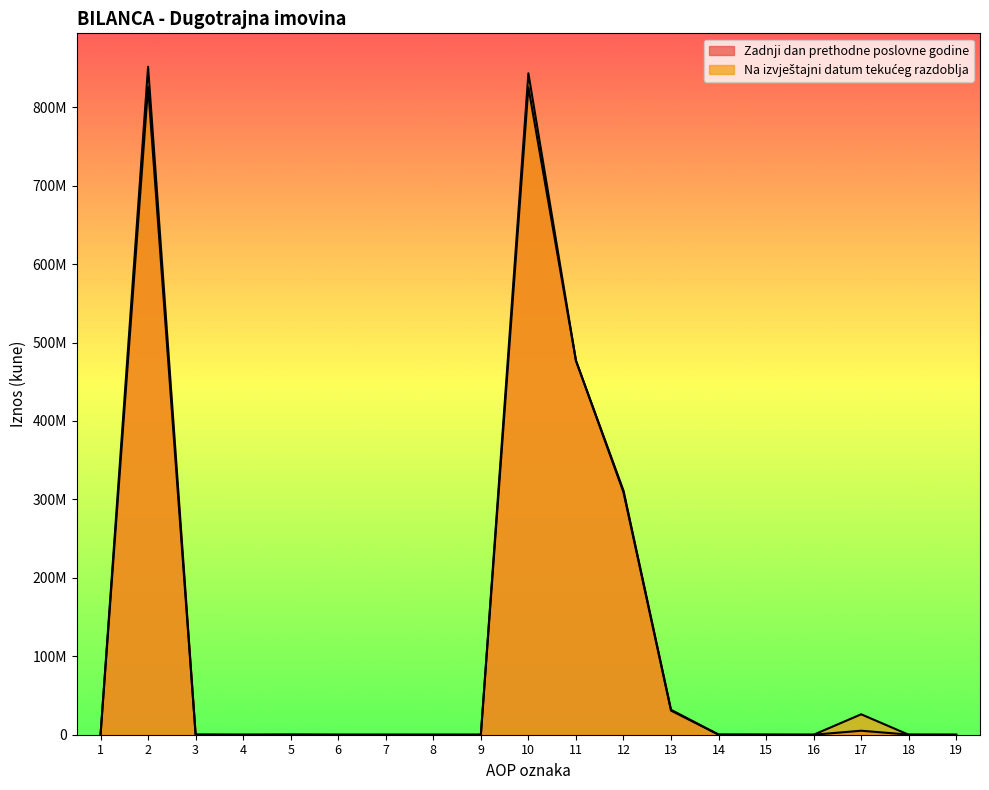

Between 9 and 12, which series saw the biggest shift?

Zadnji dan prethodne poslovne godine